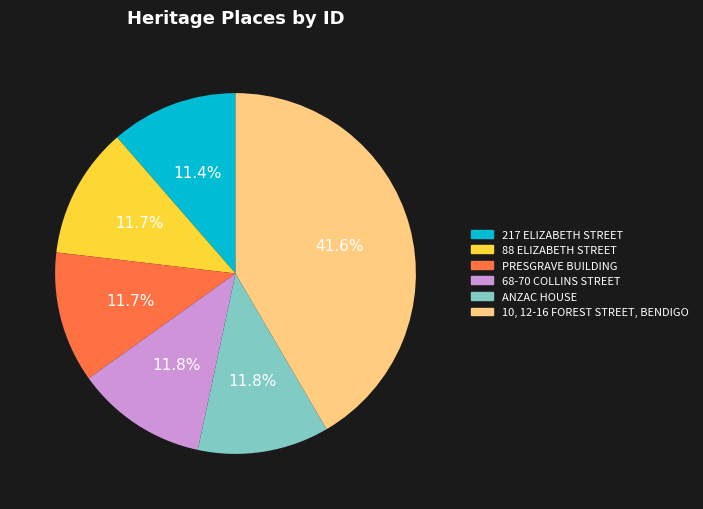

To the nearest percent, what is the difference between the largest and smallest slice percentages?

30%